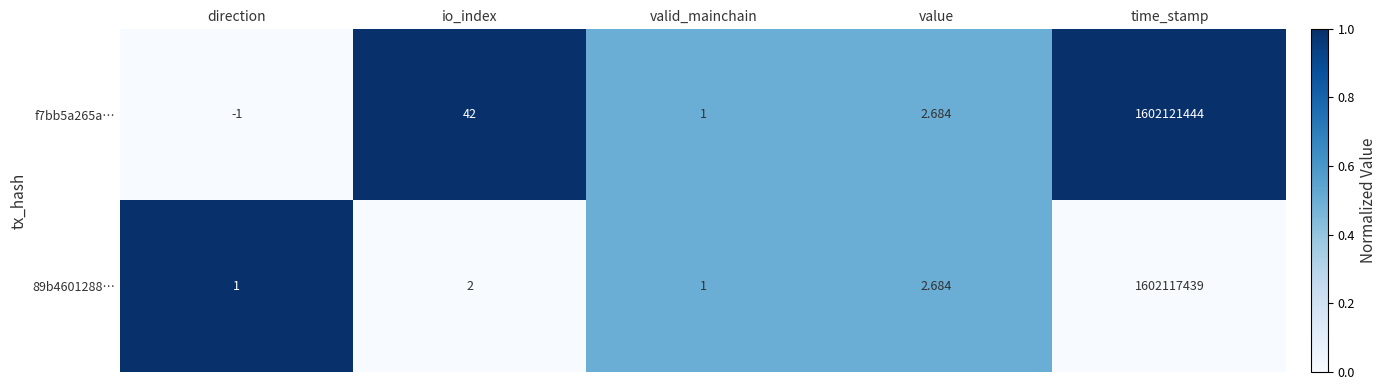

How many distinct data groups are displayed?

2